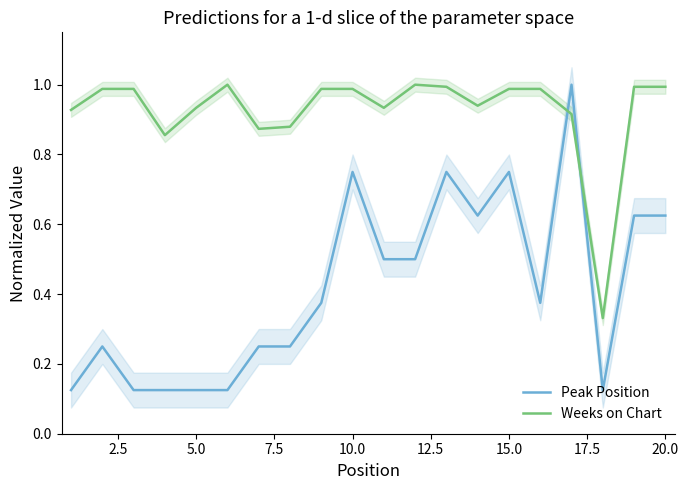

Which series has the largest total across all categories?

Weeks on Chart